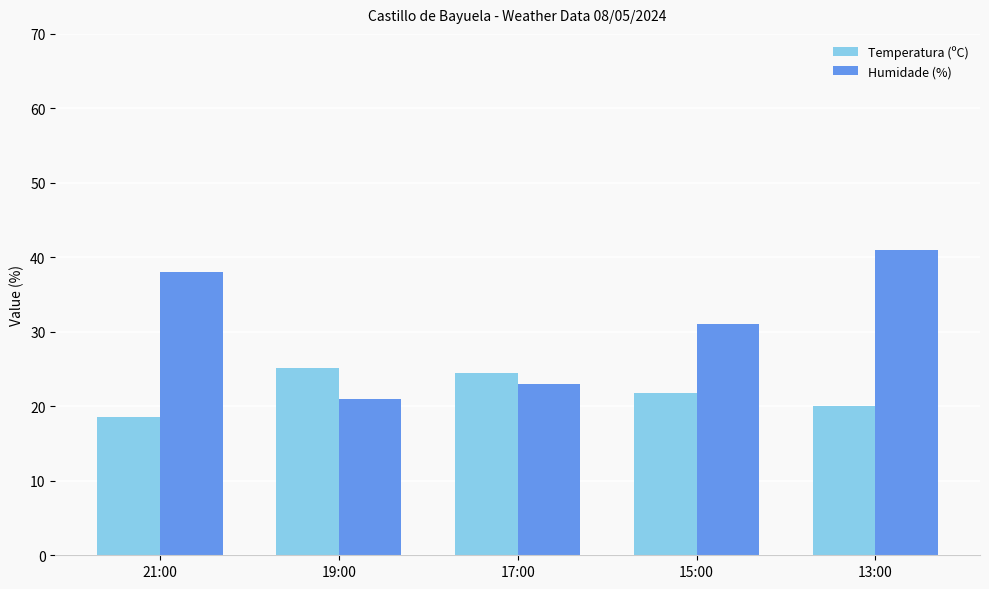

Does the chart contain any negative values?

No